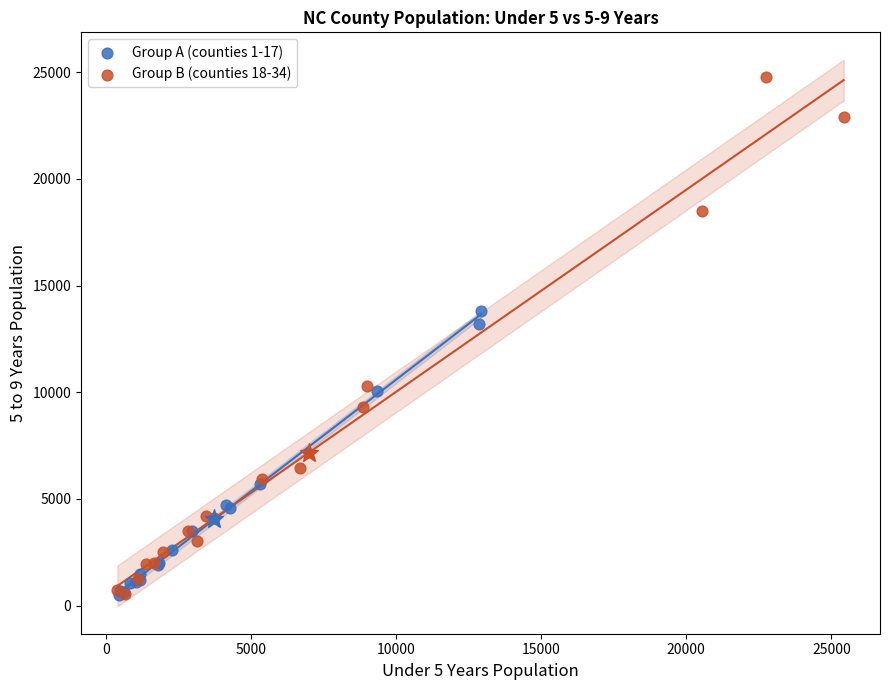

Which series has the largest Y range (max minus min)?

Group B (counties 18-34)